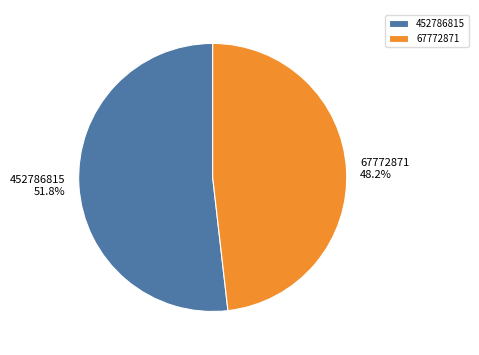

True or false: 67772871 accounts for 48% of the total.

True